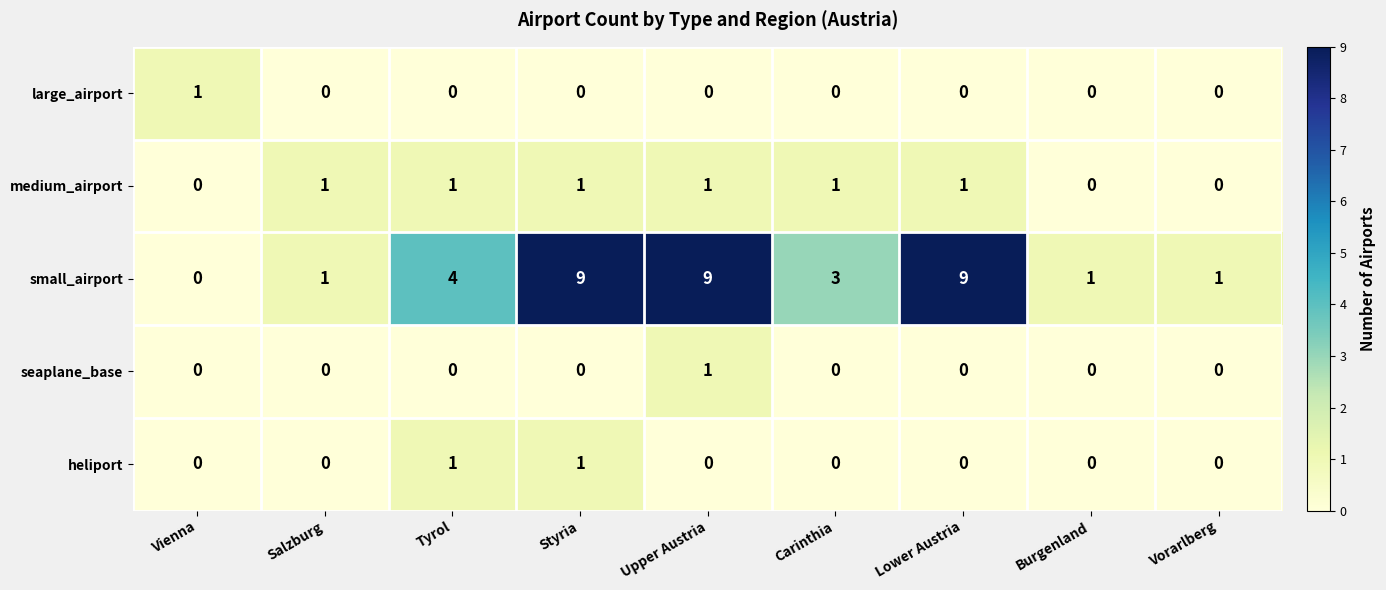

Which series has the largest range (max minus min)?

small_airport